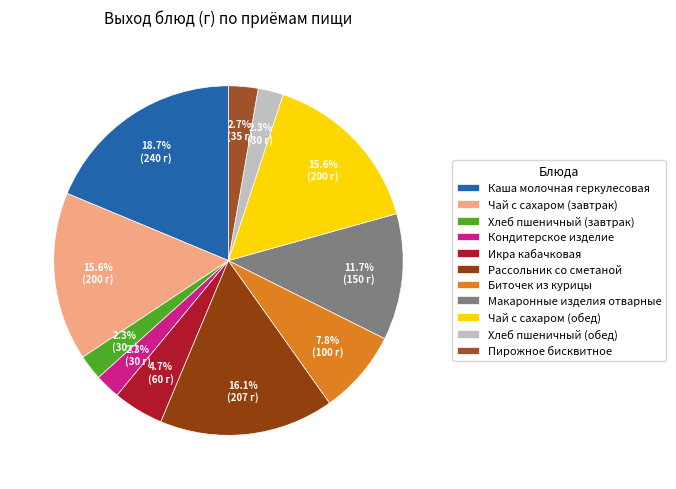

What is the largest slice in the pie chart?

Каша молочная геркулесовая